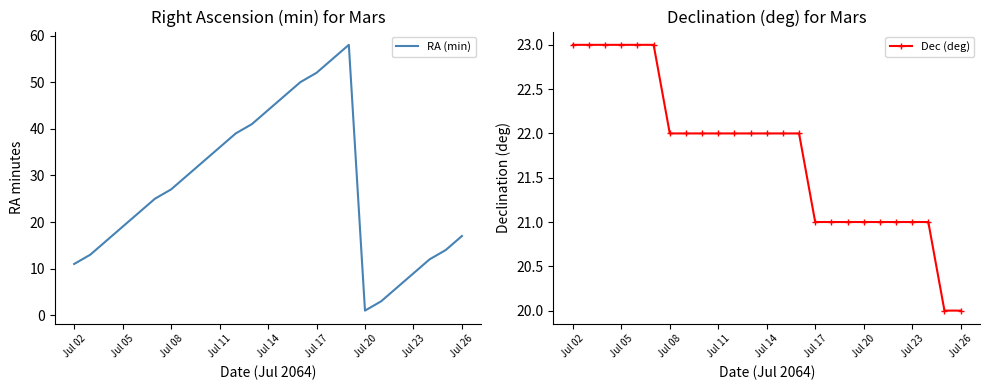

After their last crossing, which series has the higher values: Dec (deg) or RA (min)?

Dec (deg)